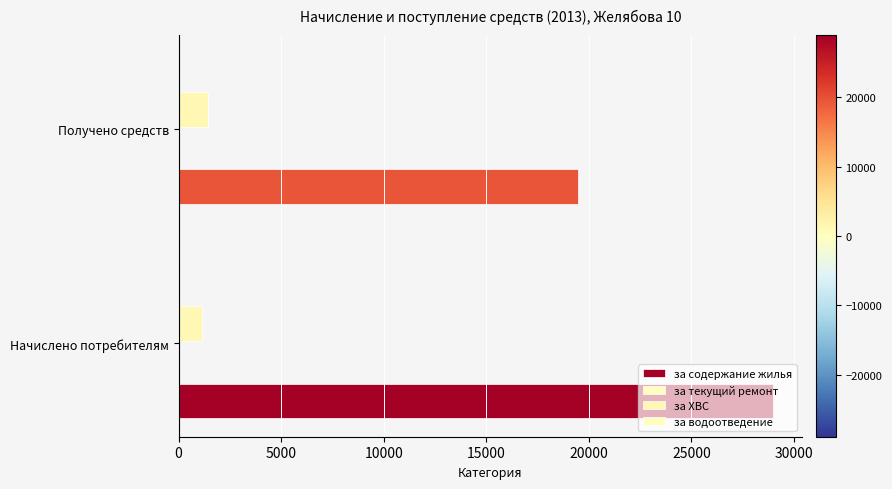

Count the number of data series in this chart.

2